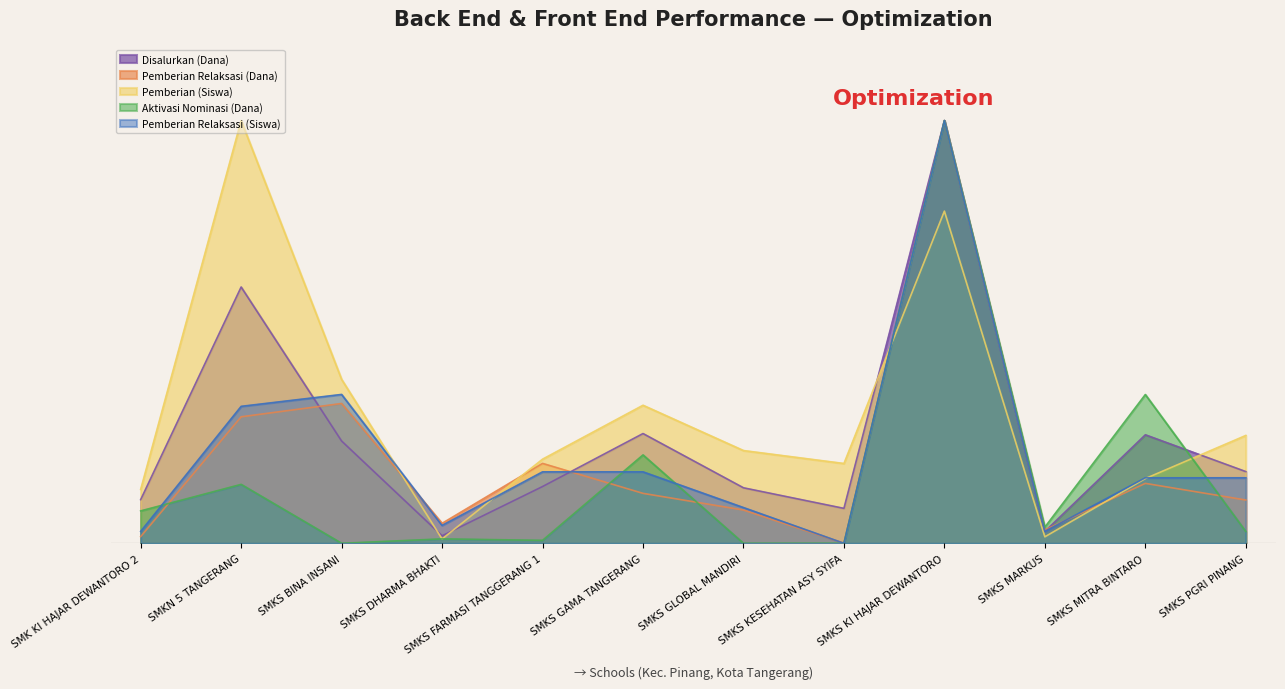

Reading right to left, list all the values displayed in this chart.

Disalurkan (Dana): 0.2	0.3	0.0	1.0	0.1	0.1	0.3	0.1	0.0	0.2	0.6	0.1
Pemberian Relaksasi (Dana): 0.1	0.1	0.0	1.0	0.0	0.1	0.1	0.2	0.0	0.3	0.3	0.0
Pemberian (Siswa): 0.3	0.2	0.0	0.8	0.2	0.2	0.3	0.2	0.0	0.4	1.0	0.1
Aktivasi Nominasi (Dana): 0.0	0.4	0.0	1.0	0.0	0.0	0.2	0.0	0.0	0.0	0.1	0.1
Pemberian Relaksasi (Siswa): 0.2	0.2	0.0	1.0	0.0	0.1	0.2	0.2	0.0	0.4	0.3	0.0